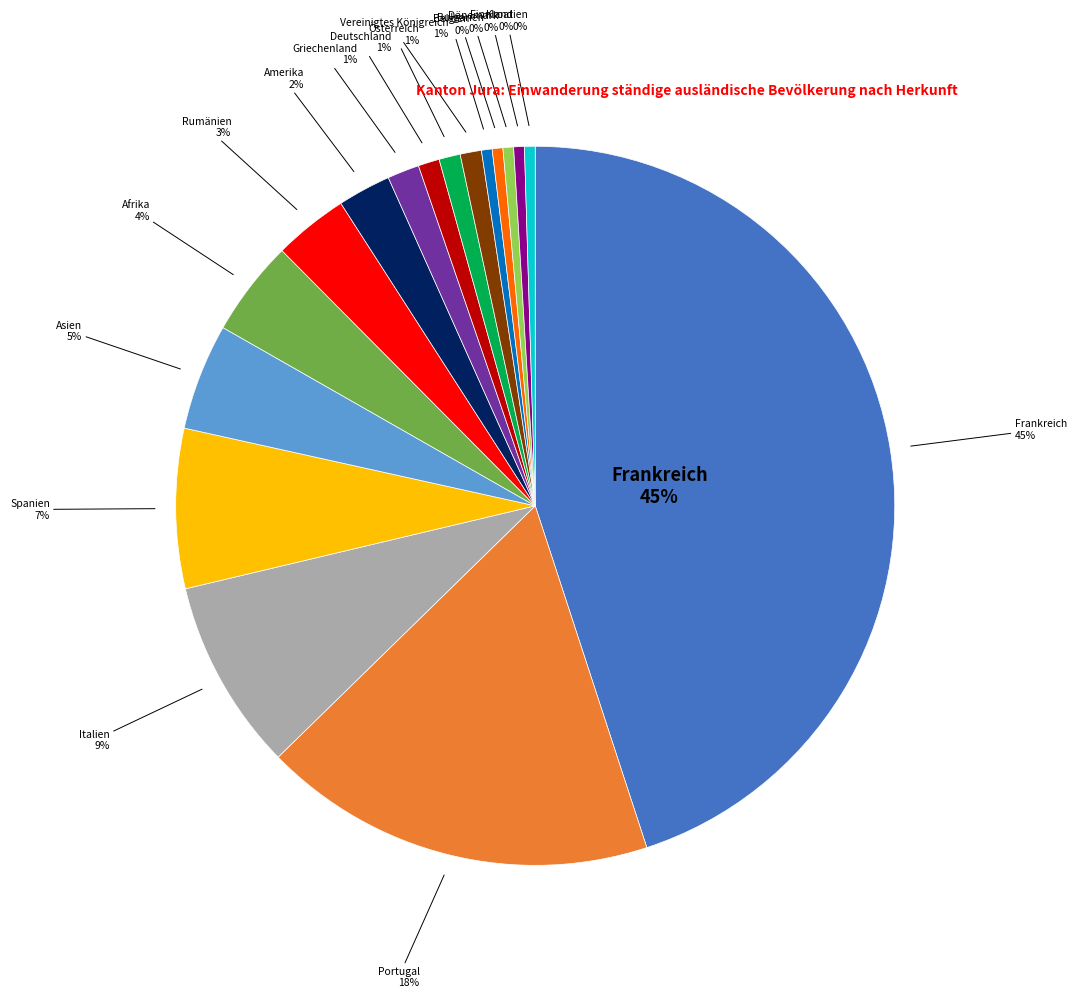

How much of the chart is everything except Amerika?

97.6%